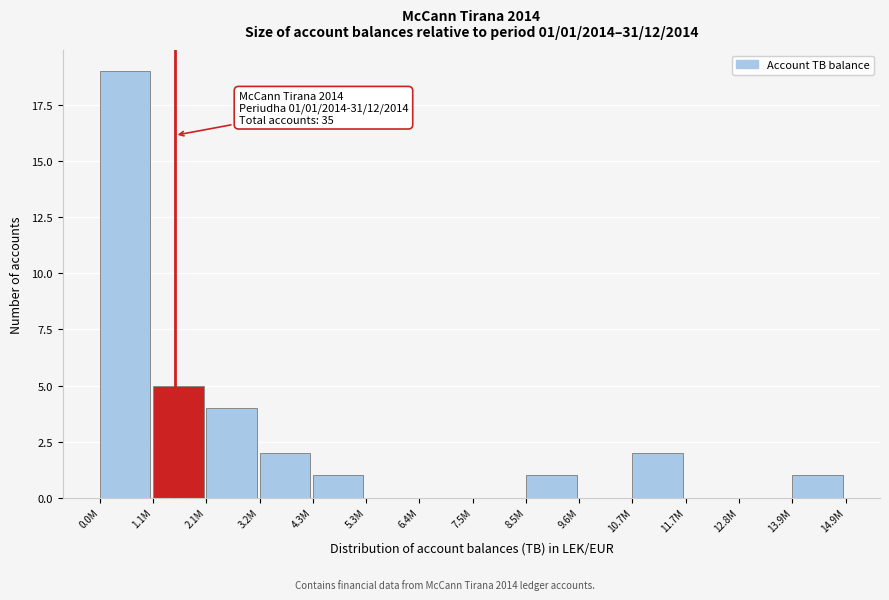

Reading left to right, extract all data points from this chart.

0.0M=19	1.1M=5	2.1M=4	3.2M=2	4.3M=1	5.3M=0	6.4M=0	7.5M=0	8.5M=1	9.6M=0	10.7M=2	11.7M=0	12.8M=0	13.9M=1